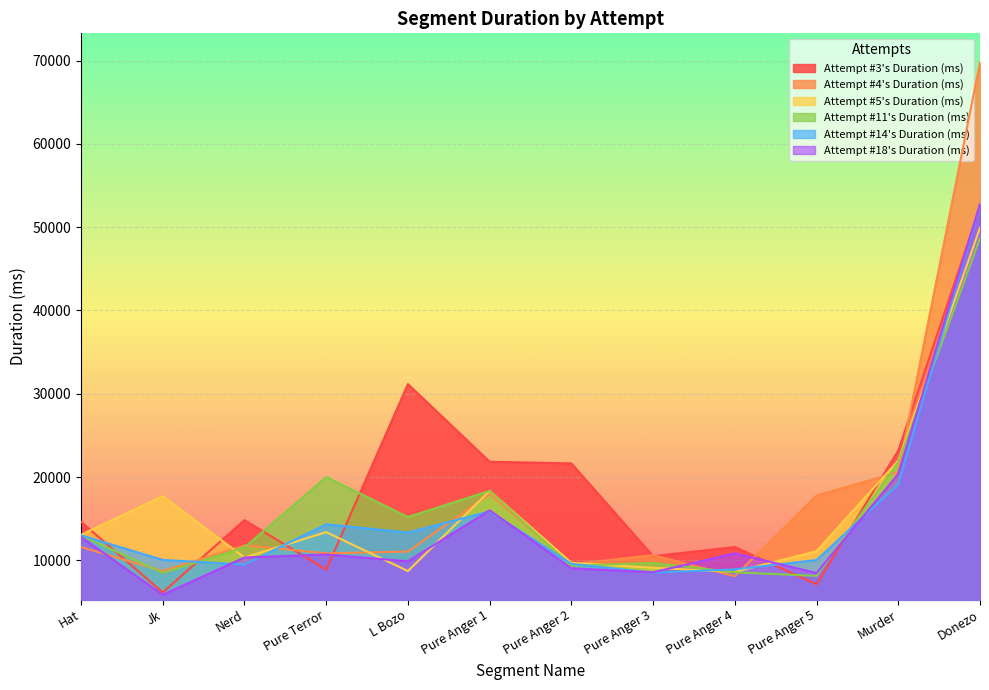

What is the difference between the maximum and minimum values in the Attempt #5's Duration (ms) series?

41320